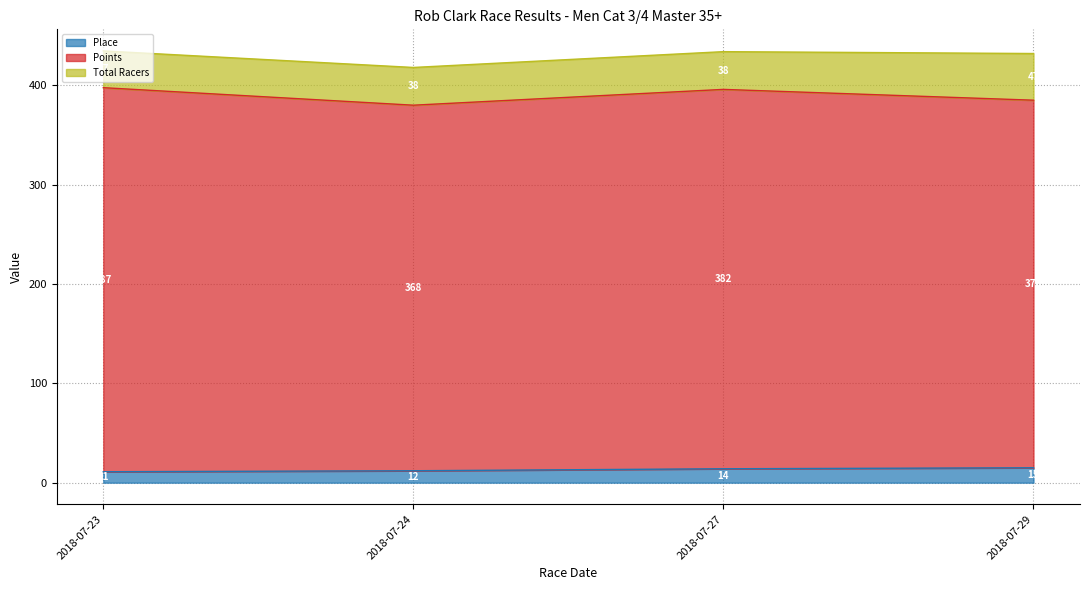

Is it true that Place equals 14.0 at 2018-07-27?

True